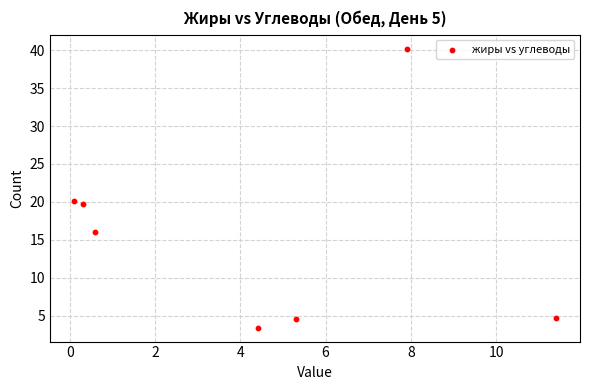

What is the range of X values (max minus min)?

11.3